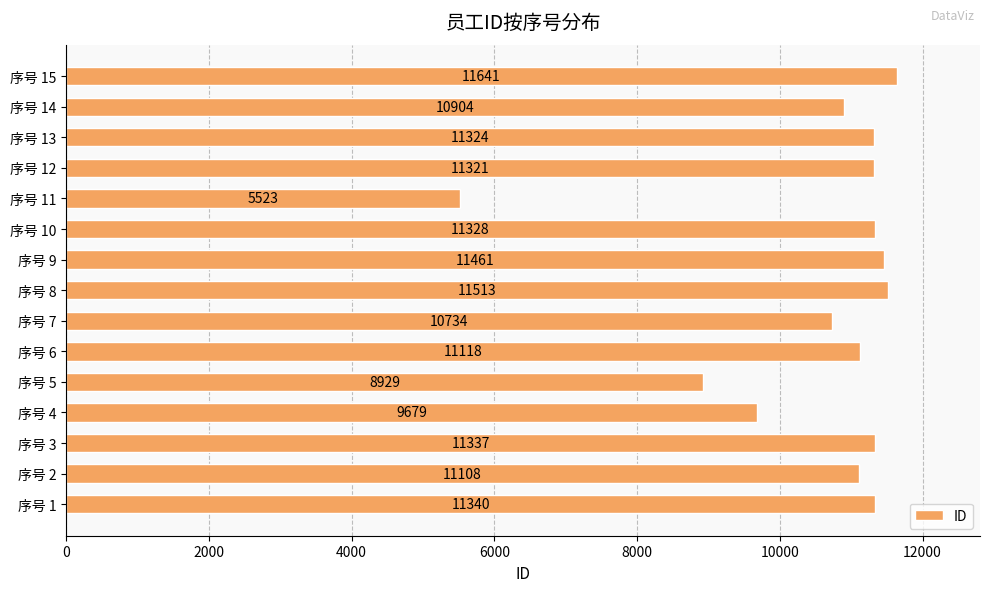

How many series are shown in this chart?

1